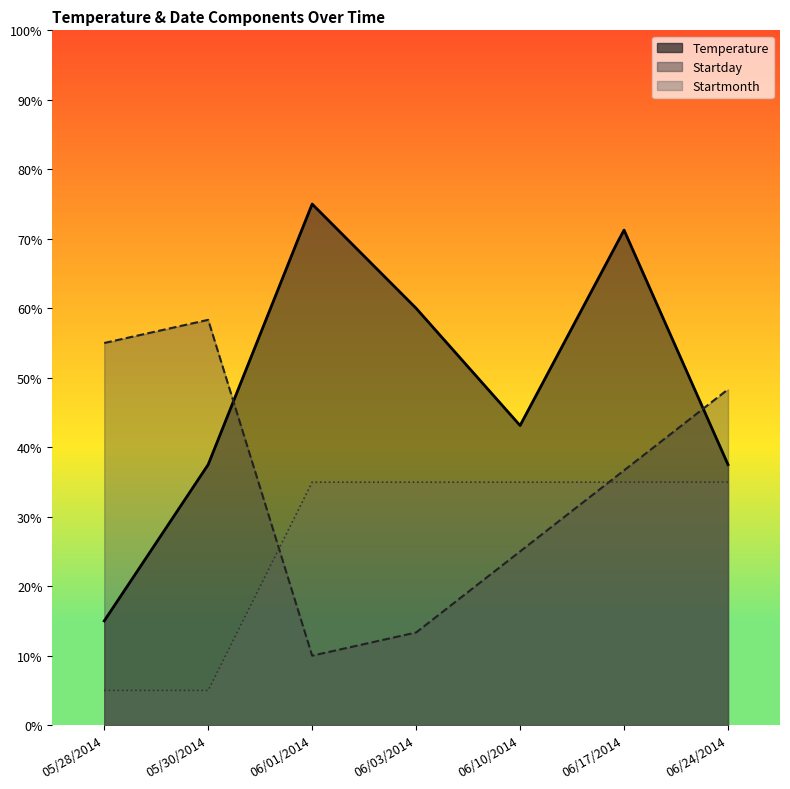

True or false: Startmonth and Temperature intersect in this chart.

False